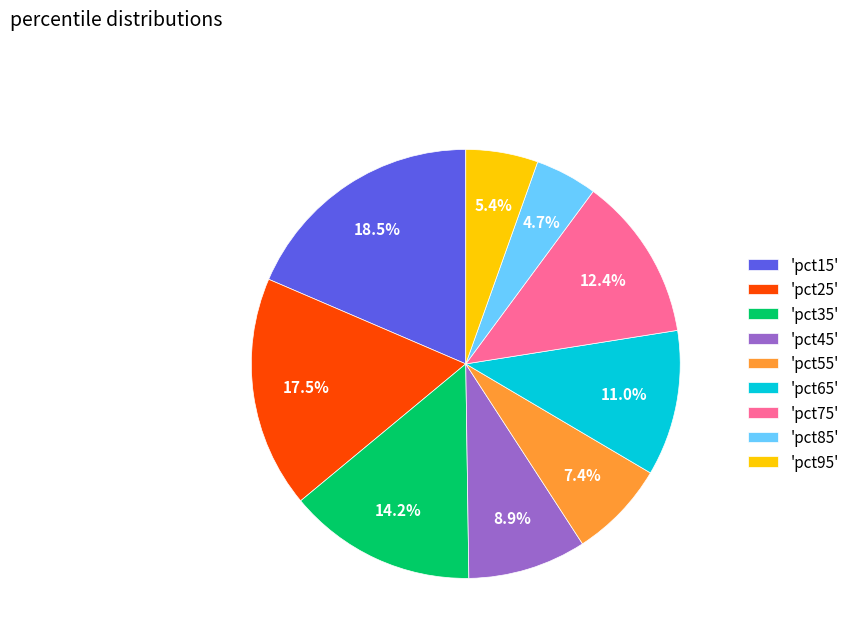

How many segments does this pie chart have?

9